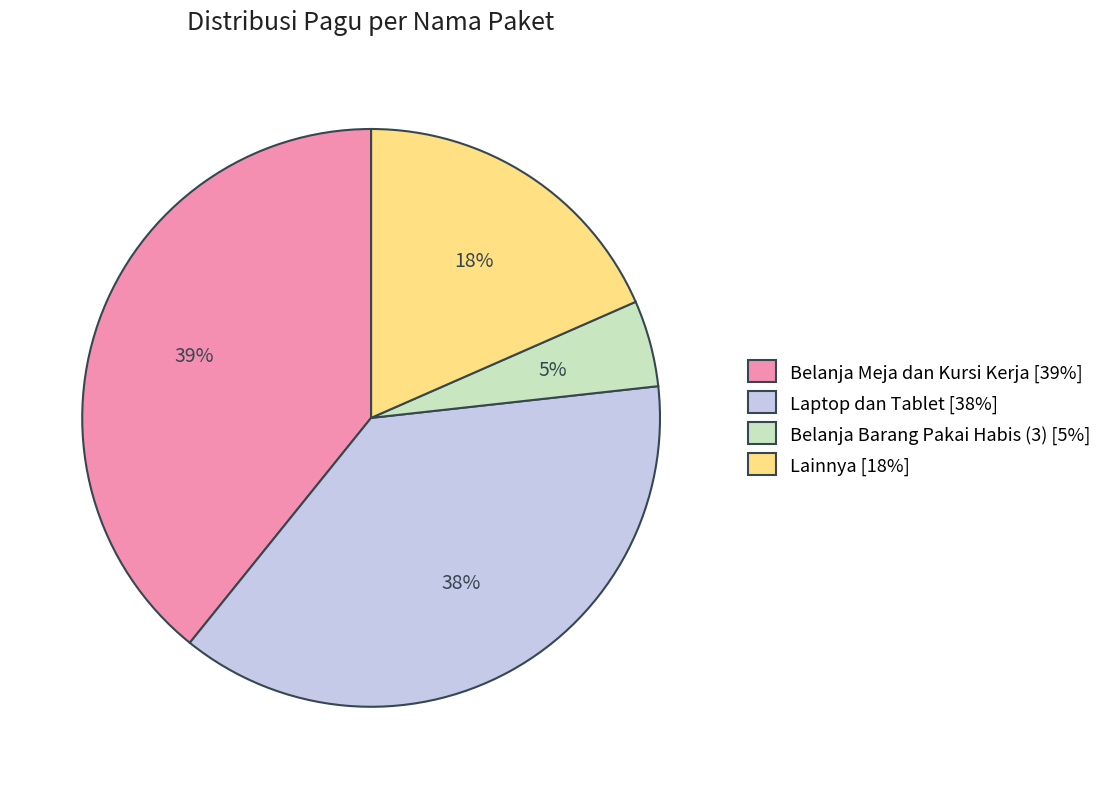

Count the number of slices in the pie.

4